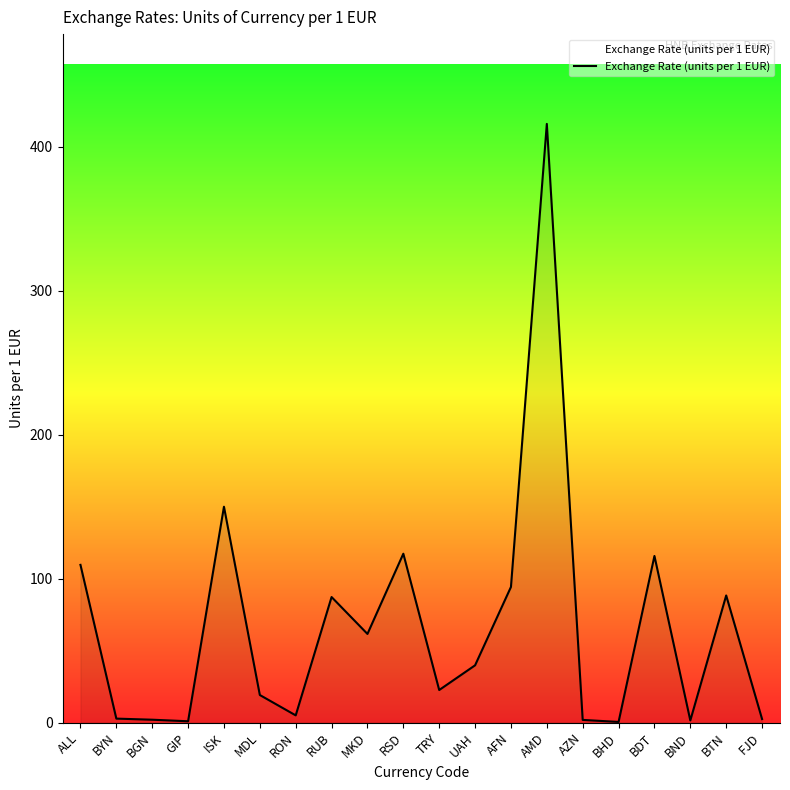

The chart shows a value of 18.7 at RUB. True or false?

False